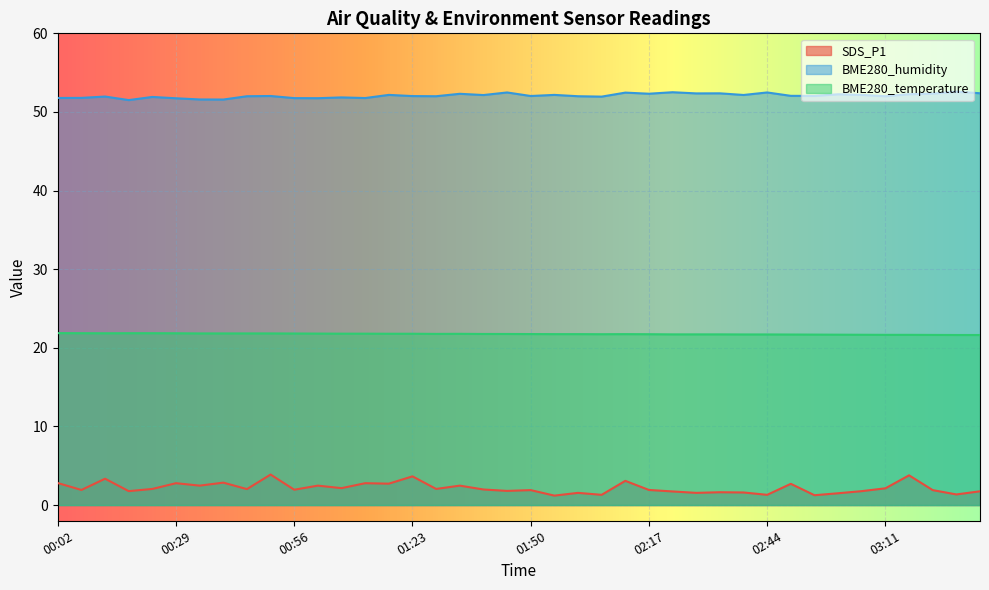

True or false: SDS_P1 and BME280_humidity intersect in this chart.

False